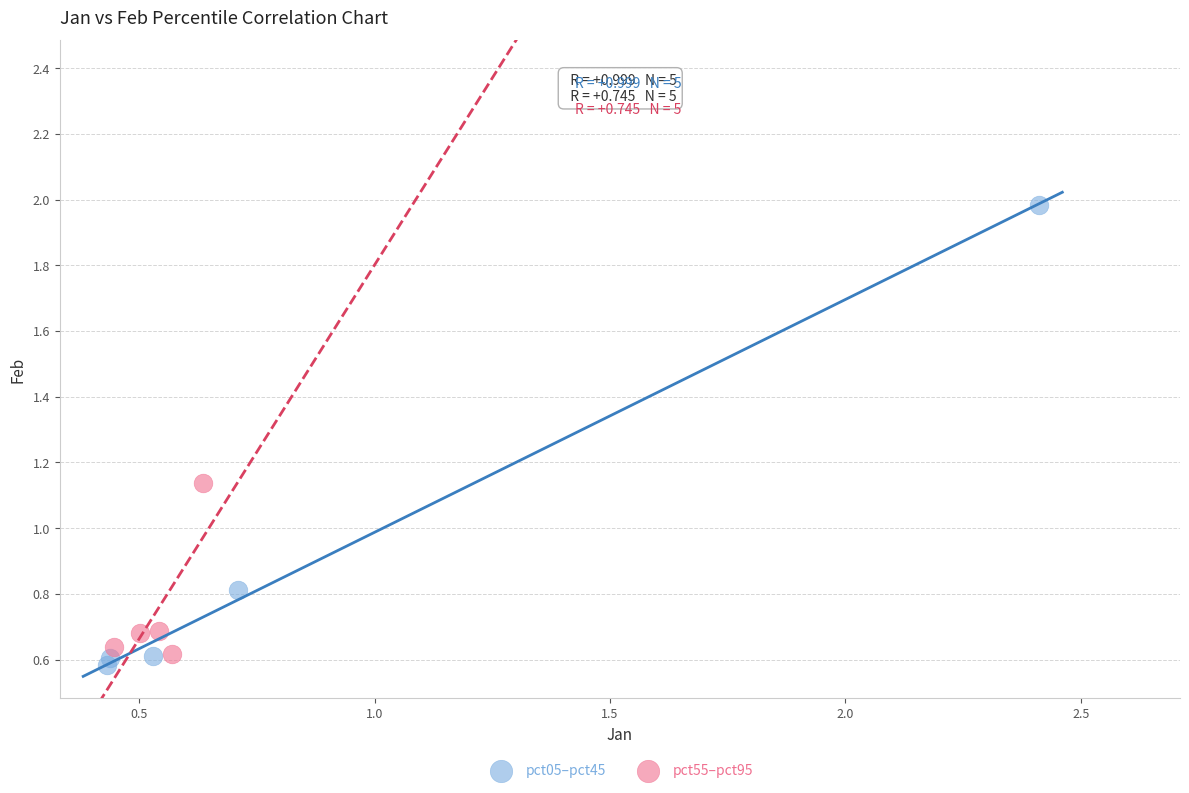

Which series has the largest Y range (max minus min)?

pct05–pct45